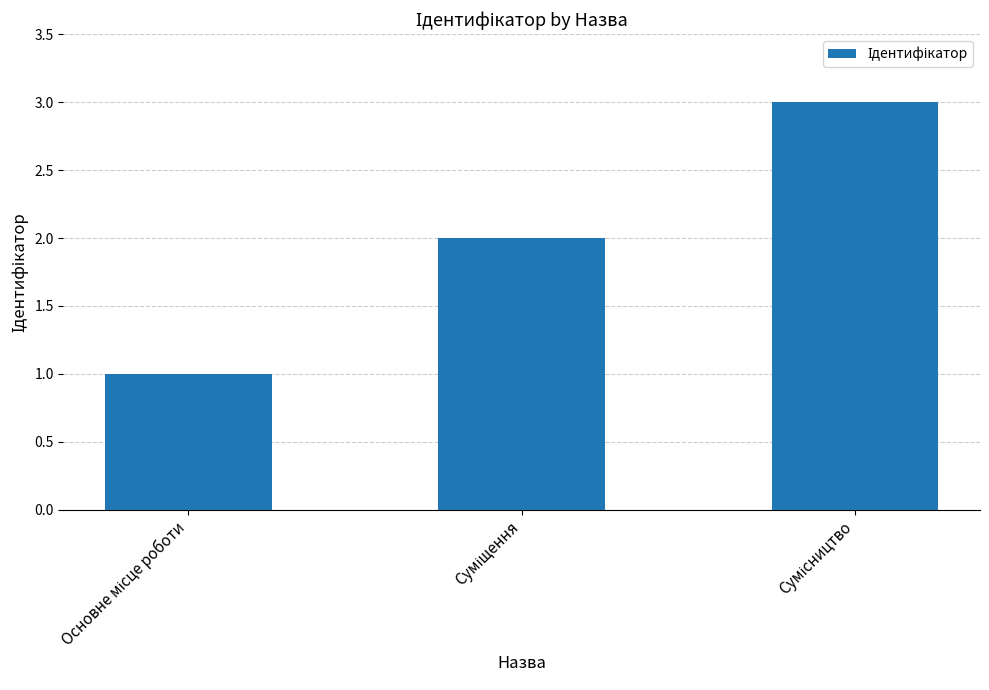

How many values are below 2?

1